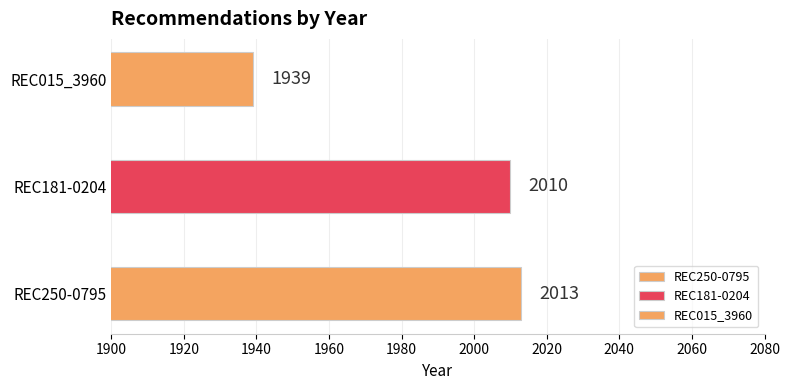

Which category has the lowest value across all series?

REC015_3960